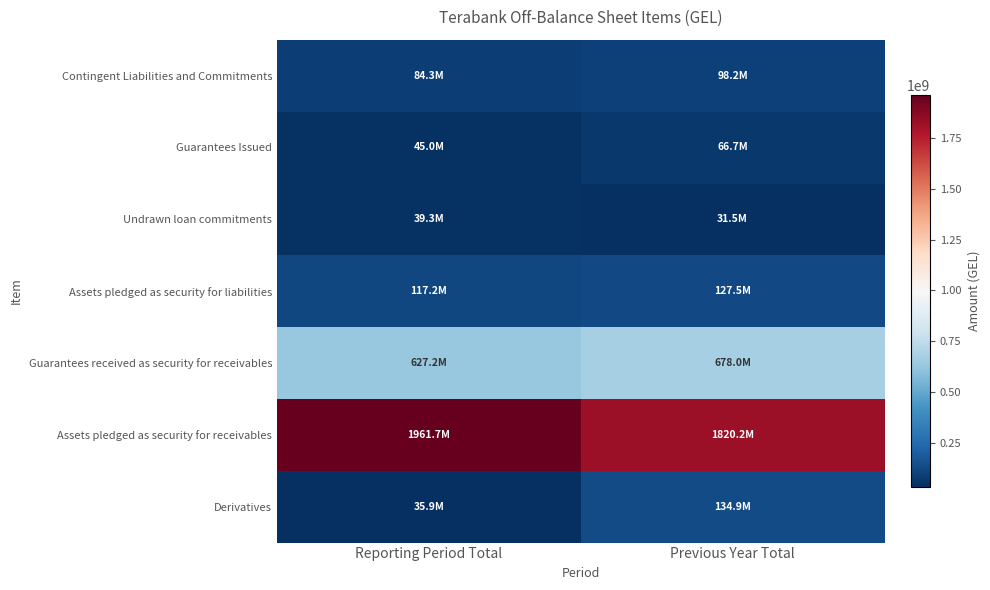

Which series has the largest total across all categories?

Assets pledged as security for receivables